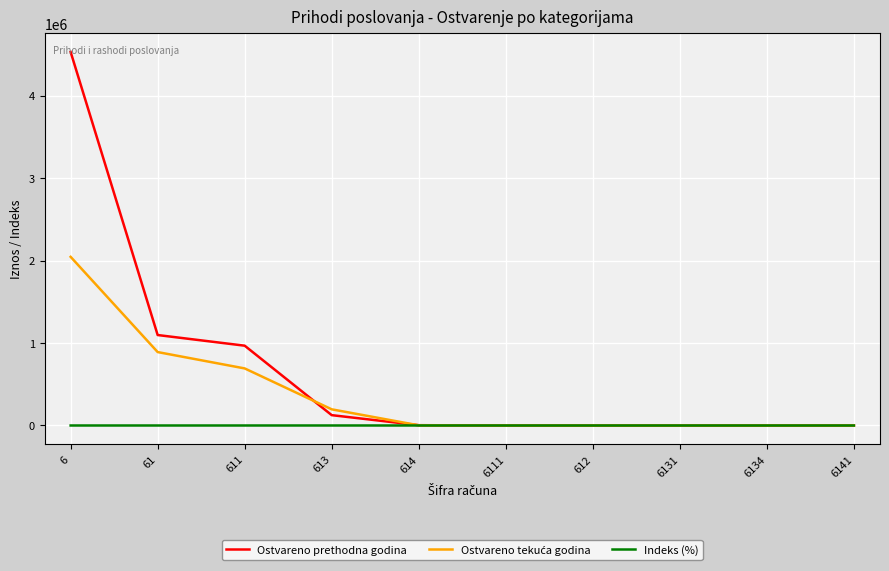

Which category has the highest value in the Ostvareno prethodna godina series?

6